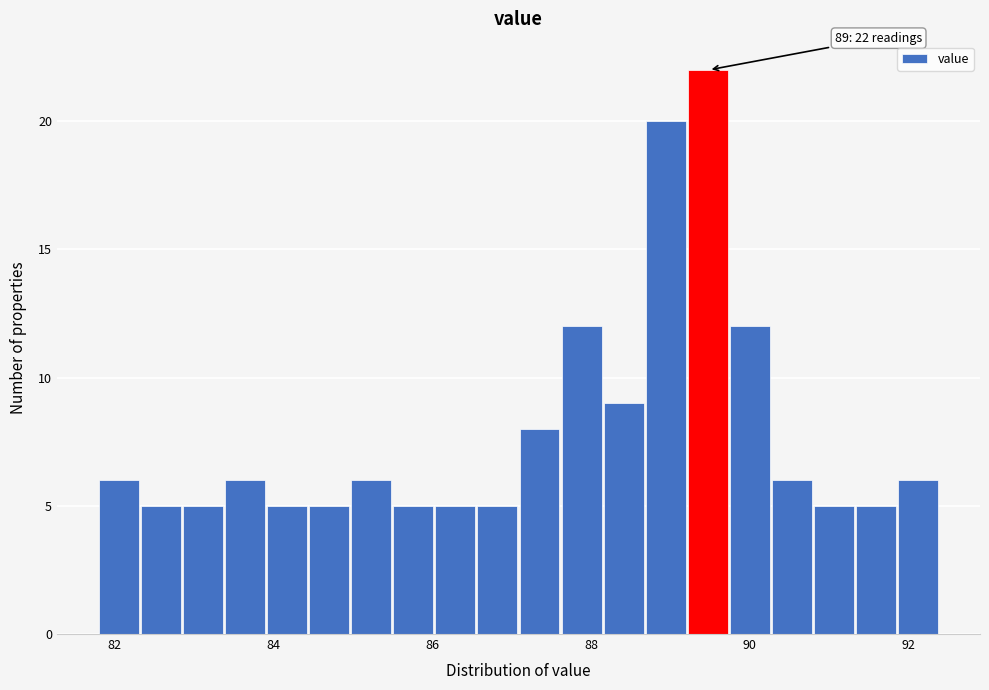

Around what value on the x-axis is the tallest bar? Give the approximate position of its centre, as read against the axis.

89.4